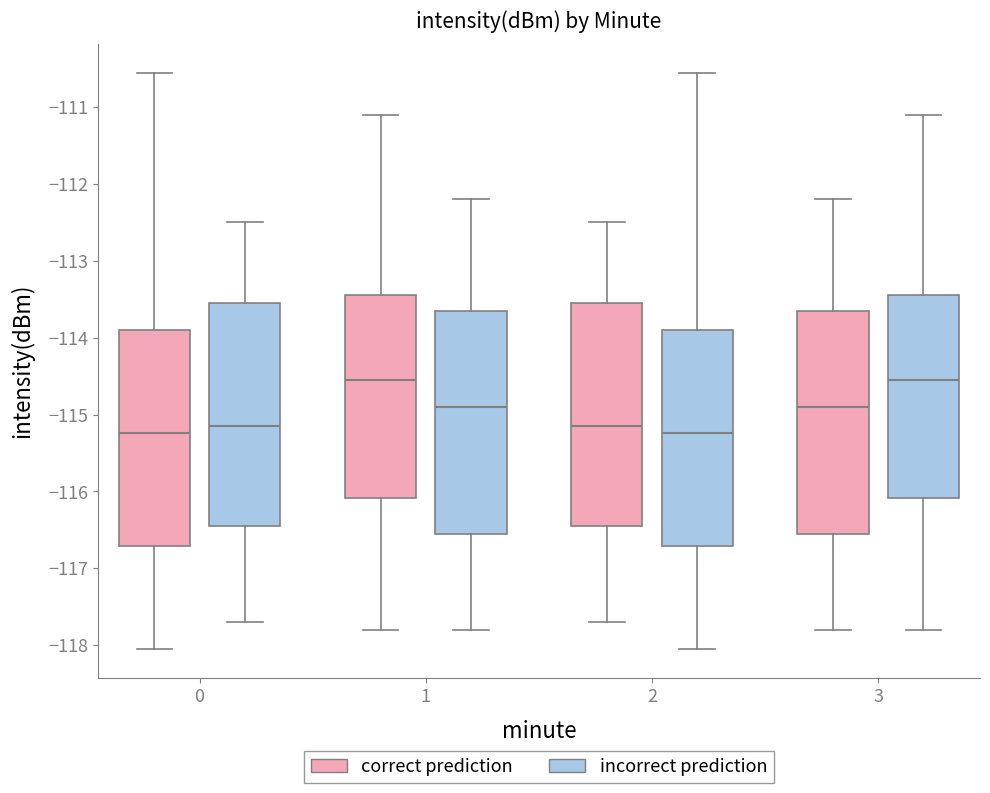

Reading left to right, read every box against the y-axis: the position of its median line, the range the box covers, and the ends of its whiskers. The values are not printed on the chart, so give them approximately, as read against the axis.

0 (correct prediction): median -115.2, box -116.7 to -113.9, whiskers -118.1 to -110.6
0 (incorrect prediction): median -115.1, box -116.4 to -113.5, whiskers -117.7 to -112.5
1 (correct prediction): median -114.5, box -116.1 to -113.4, whiskers -117.8 to -111.1
1 (incorrect prediction): median -114.9, box -116.5 to -113.6, whiskers -117.8 to -112.2
2 (correct prediction): median -115.1, box -116.4 to -113.5, whiskers -117.7 to -112.5
2 (incorrect prediction): median -115.2, box -116.7 to -113.9, whiskers -118.1 to -110.6
3 (correct prediction): median -114.9, box -116.5 to -113.6, whiskers -117.8 to -112.2
3 (incorrect prediction): median -114.5, box -116.1 to -113.4, whiskers -117.8 to -111.1